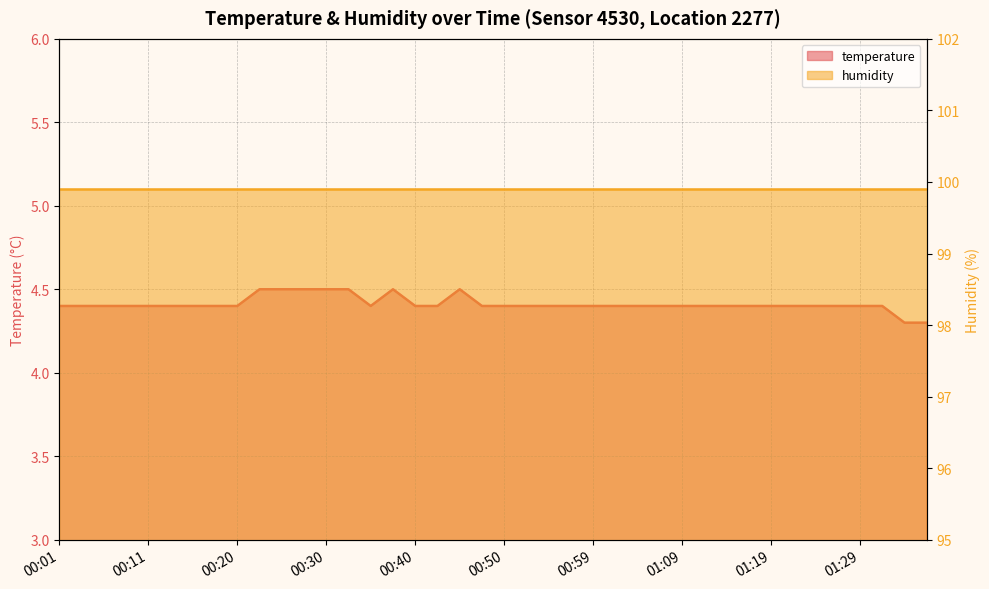

What is the label of the 20th point from the left?

00:47